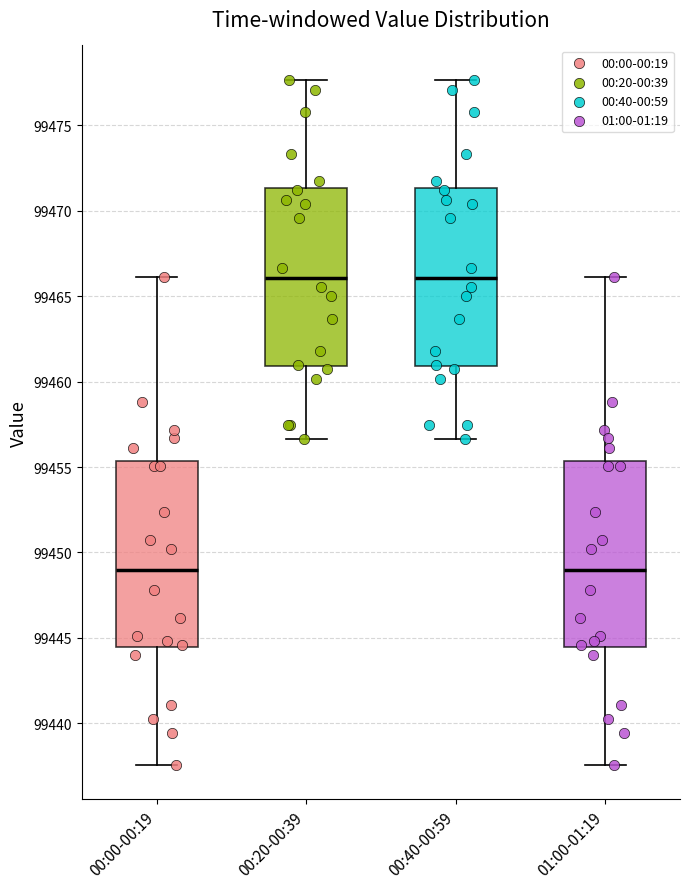

Where does the median line of the box for 00:00-00:19 sit on the y-axis? The values are not printed on the chart, so give them approximately, as read against the axis.

99449.0